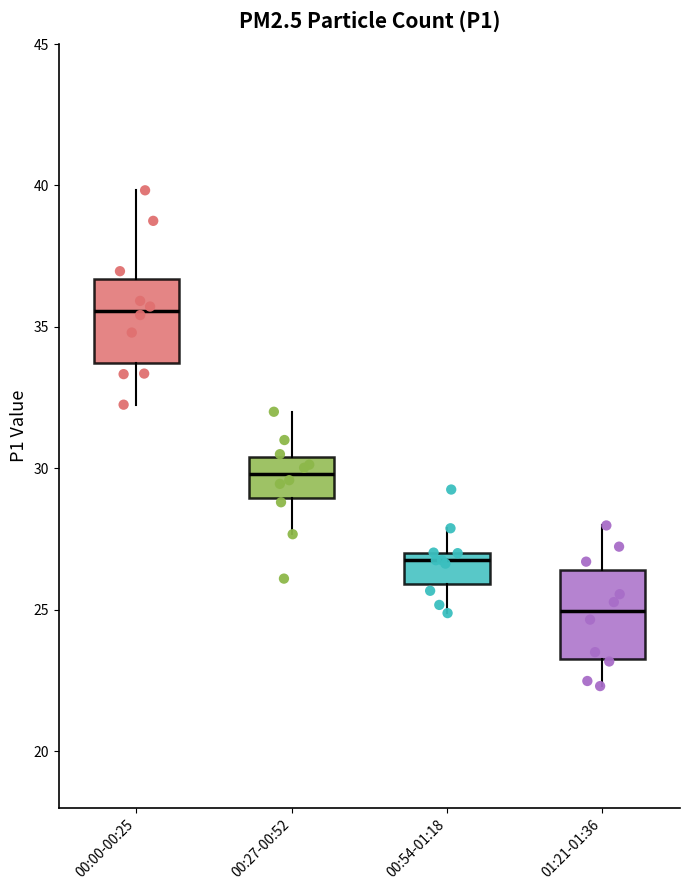

Where is the upper edge of the box for 00:54-01:18 on the y-axis? The values are not printed on the chart, so give them approximately, as read against the axis.

27.0